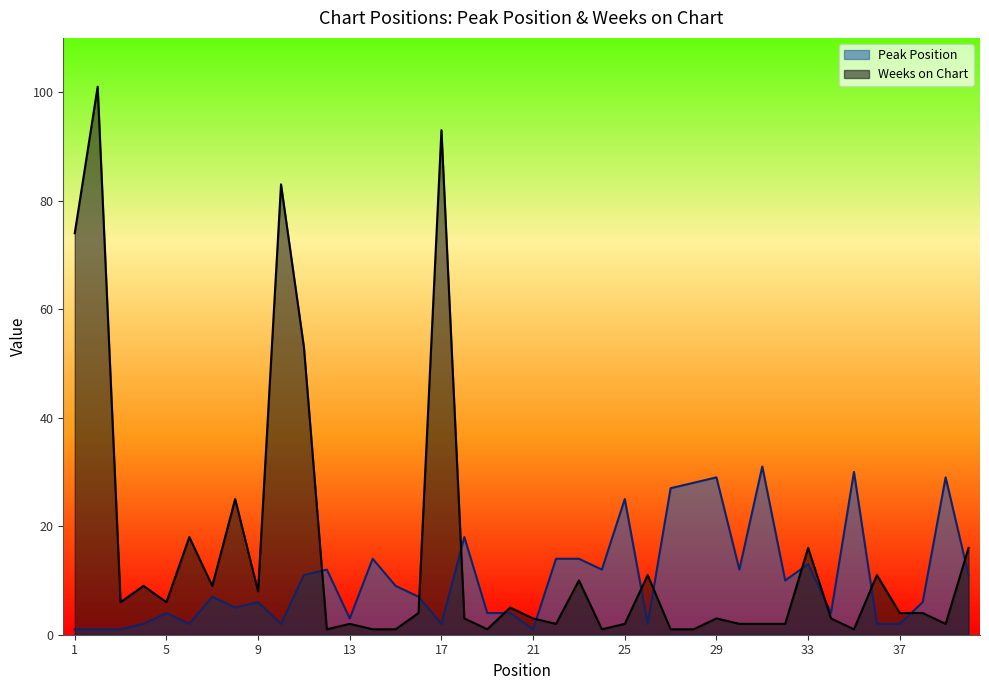

Is it true that Peak Position equals 2 at 36?

True